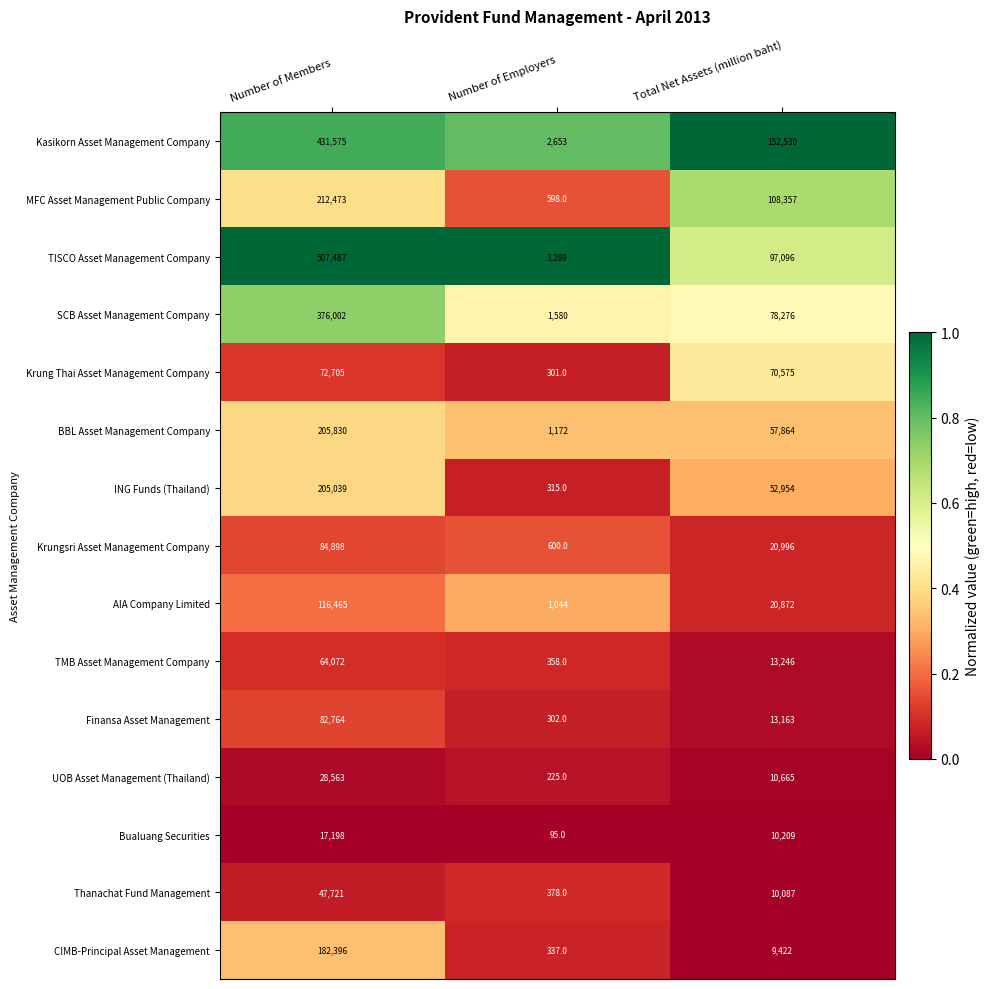

The AIA Company Limited series shows 1044 at Number of Employers. True or false?

True